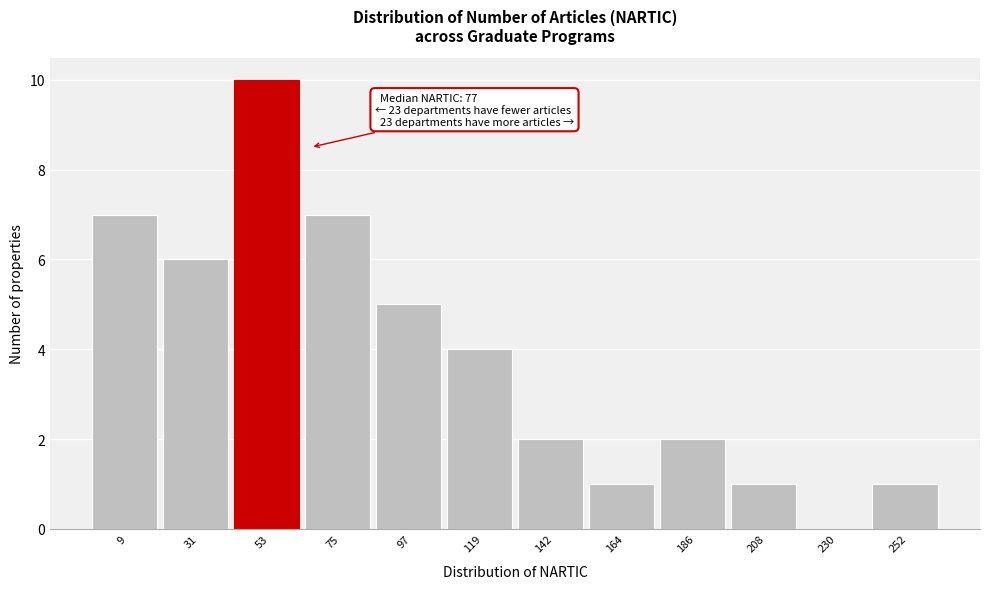

Reading left to right, extract all data points from this chart.

9=7	31=6	53=10	75=7	97=5	119=4	142=2	164=1	186=2	208=1	230=0	252=1